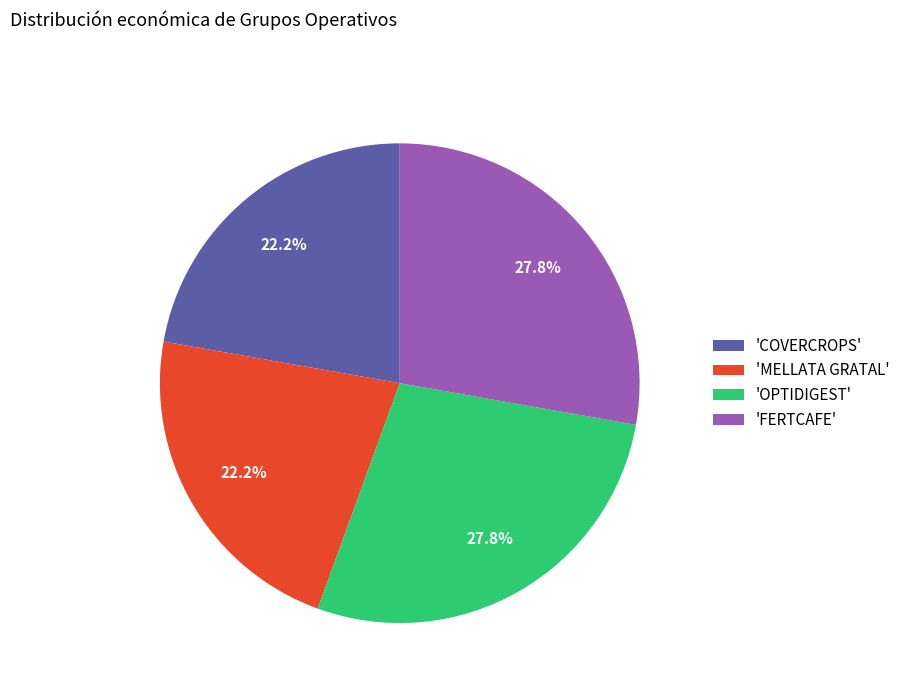

How many segments does this pie chart have?

4